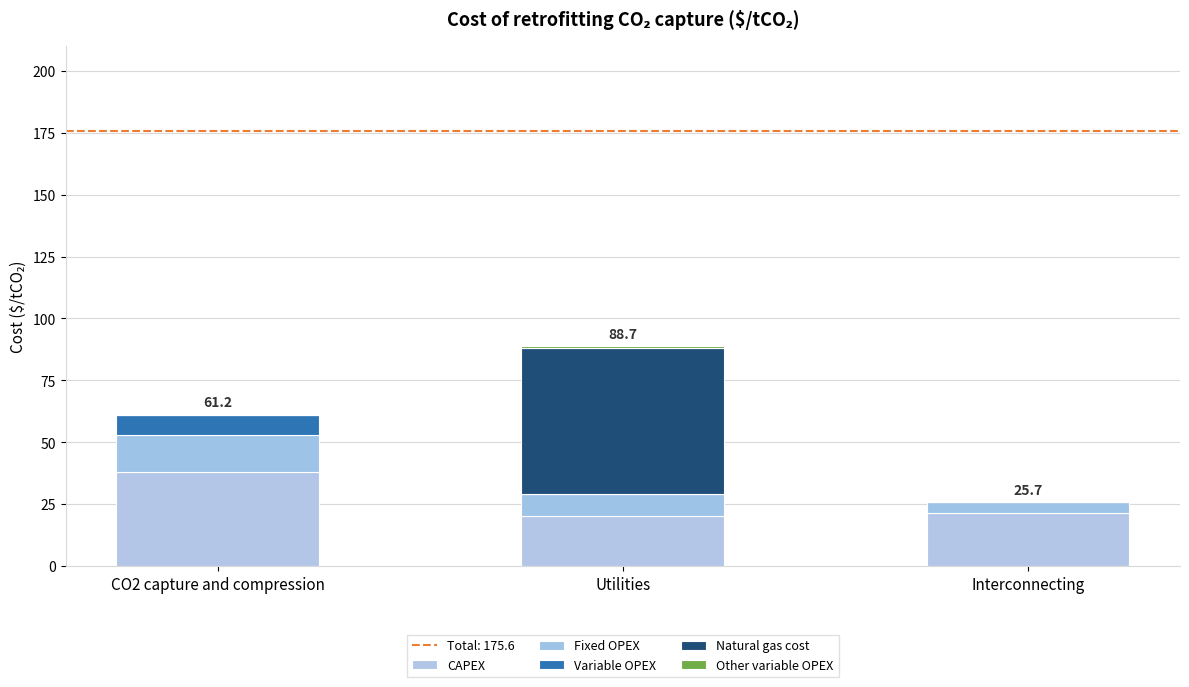

Are the bars horizontal?

No